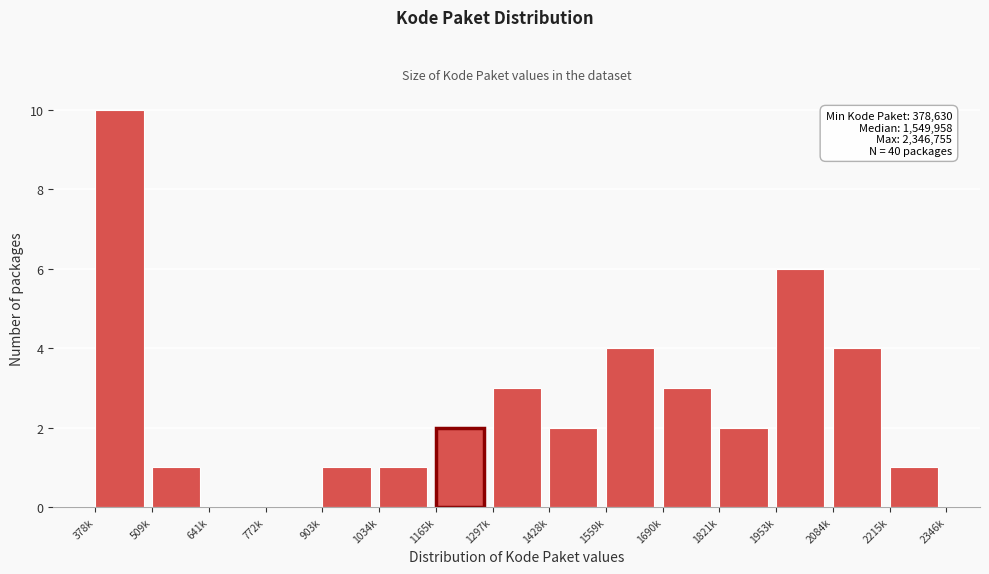

Reading left to right, list all the values displayed in this chart.

378k=10	509k=1	641k=0	772k=0	903k=1	1034k=1	1165k=2	1297k=3	1428k=2	1559k=4	1690k=3	1821k=2	1953k=6	2084k=4	2215k=1